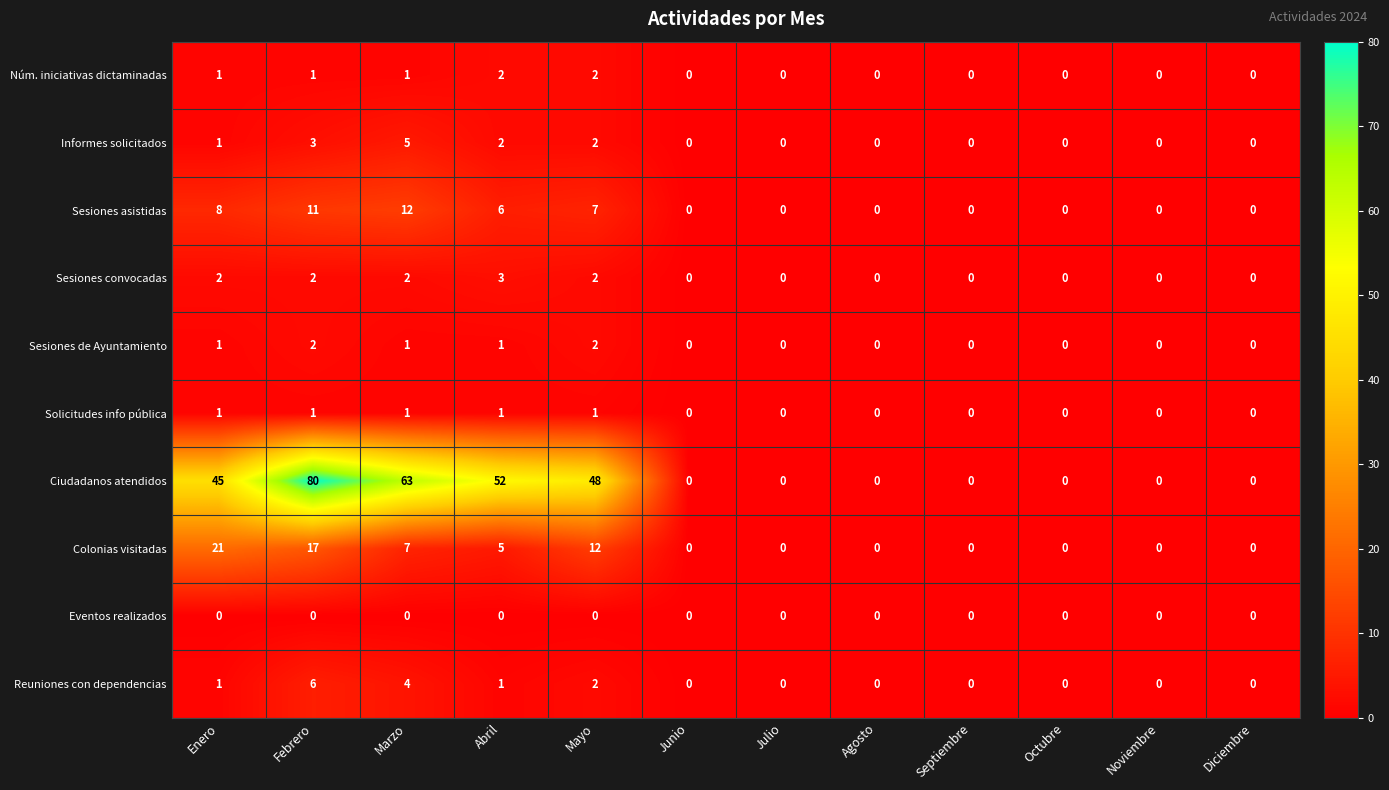

Is it true that Sesiones convocadas equals 1 at Marzo?

False